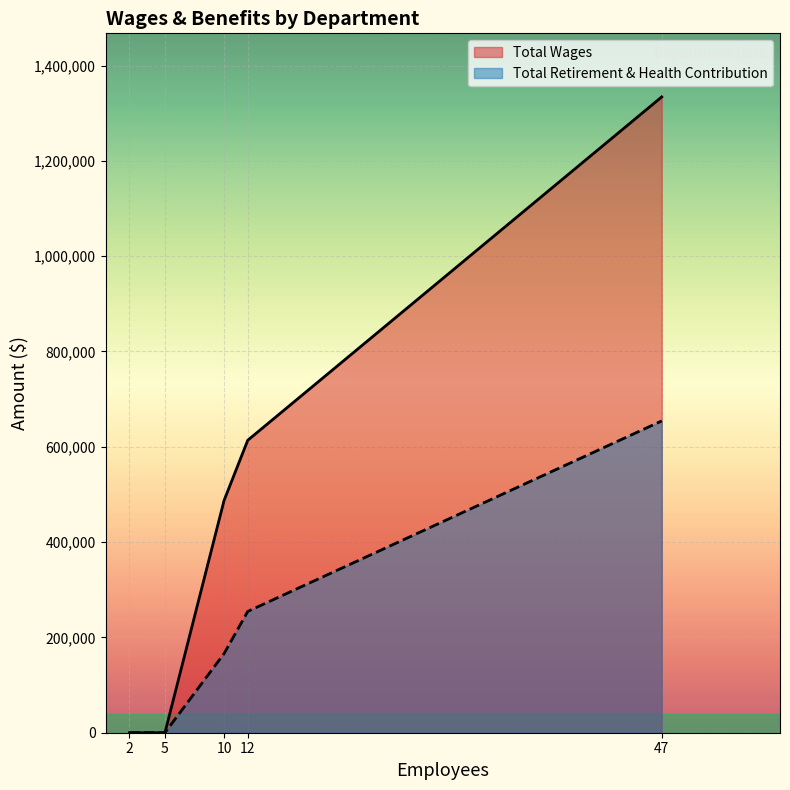

What is the difference between the maximum and minimum values in the Total Retirement & Health Contribution series?

654284